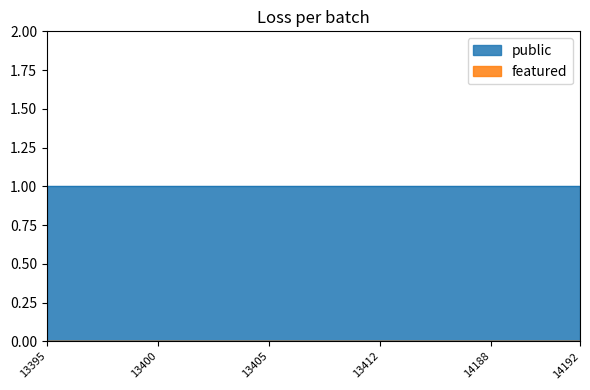

List the labels in order of featured value, largest first.

13395, 13396, 13397, 13398, 13399, 13400, 13401, 13402, 13403, 13404, 13405, 13406, 13407, 13409, 13411, 13412, 13753, 13755, 14043, 14160, 14188, 14189, 14190, 14191, 14192